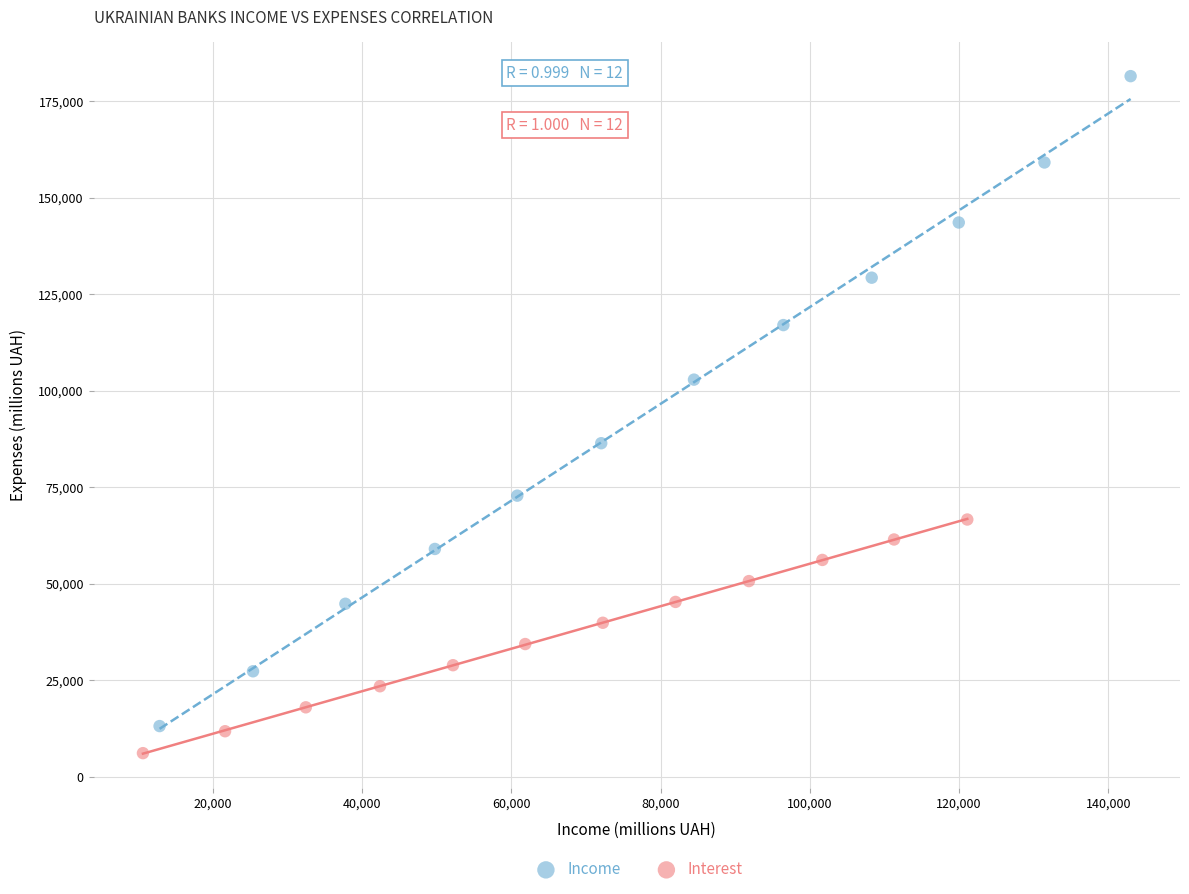

Which series contains the highest Y value?

Income